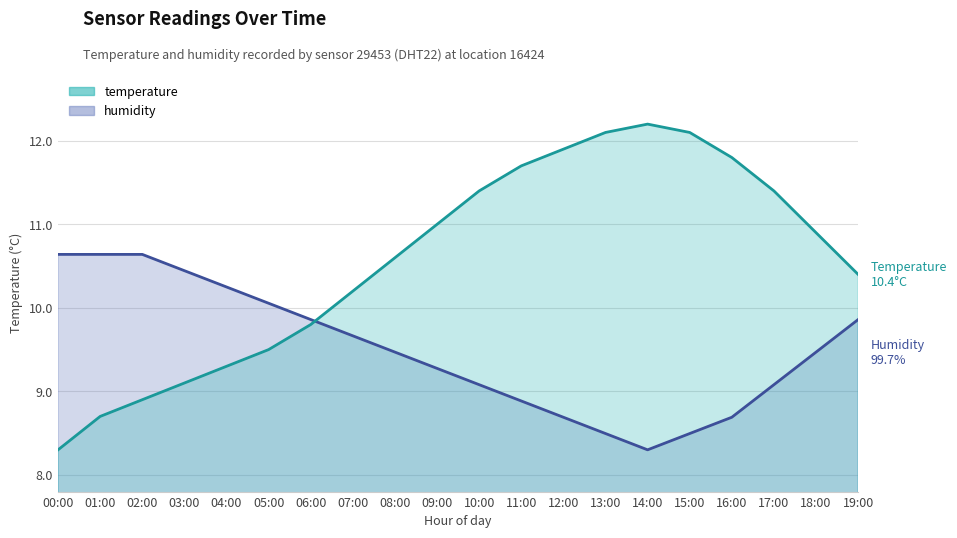

At which category is the sum across all series the highest?

13:00